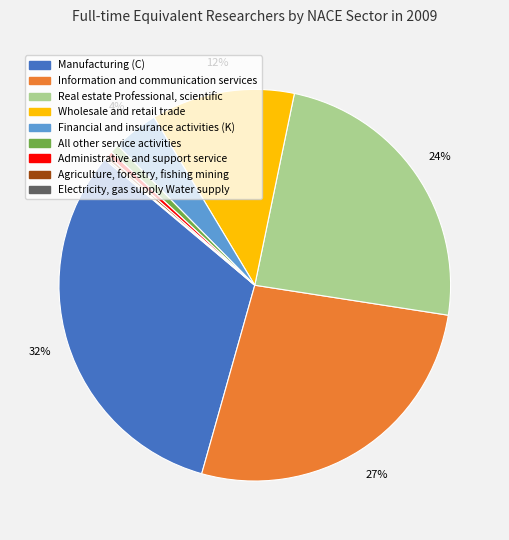

To the nearest percent, what portion does Financial and insurance activities (K) represent?

4%